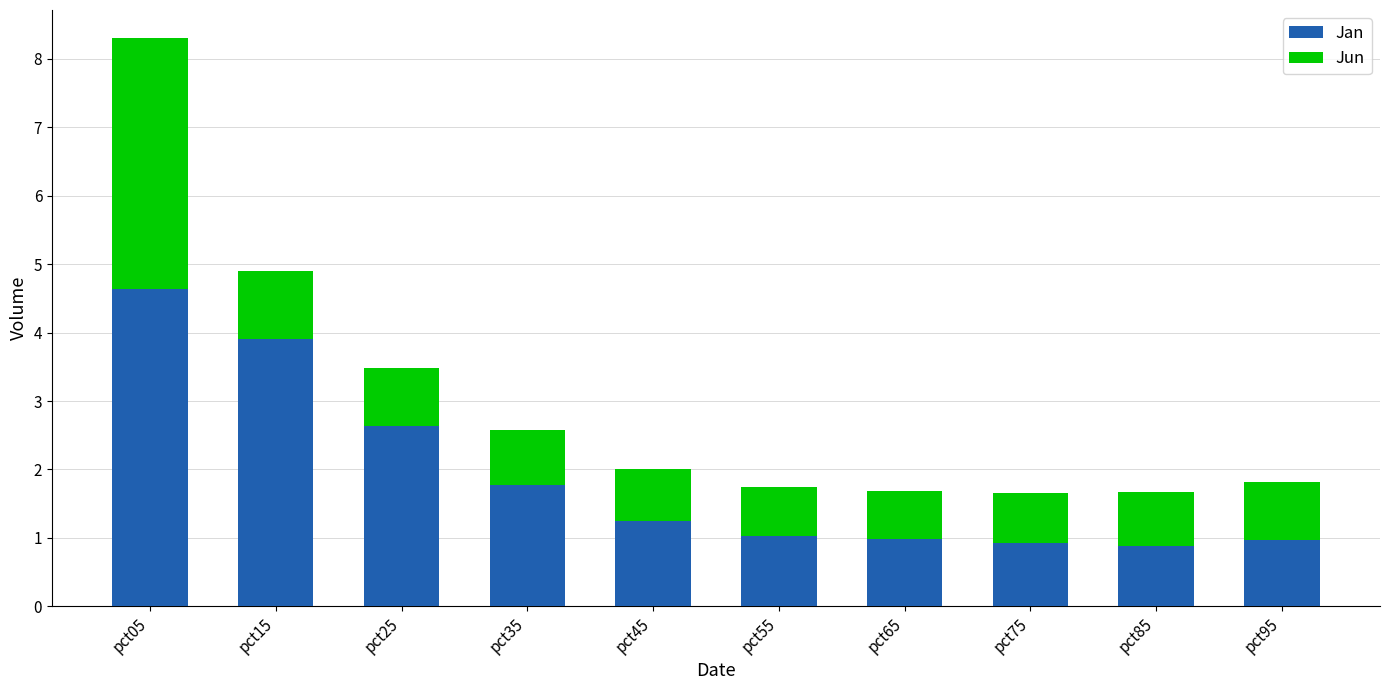

Where is Jan nearest to the value 2?

pct35